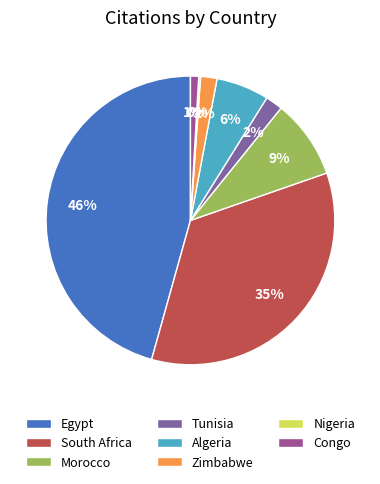

What percentage do Tunisia and South Africa together represent?

36.6%